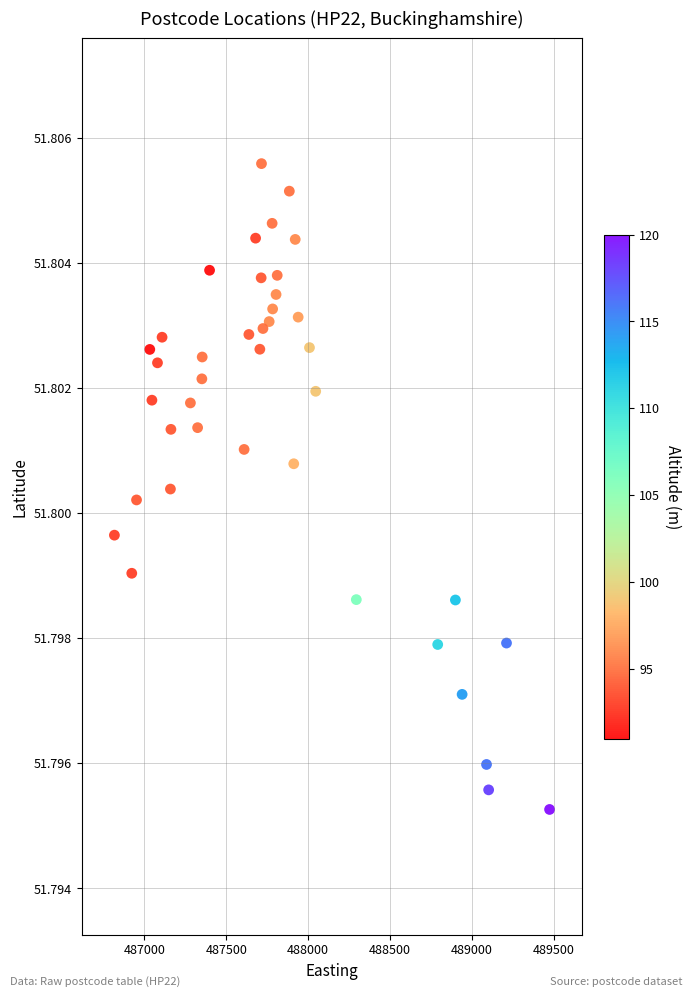

What is the range of X values (max minus min)?

2657.0